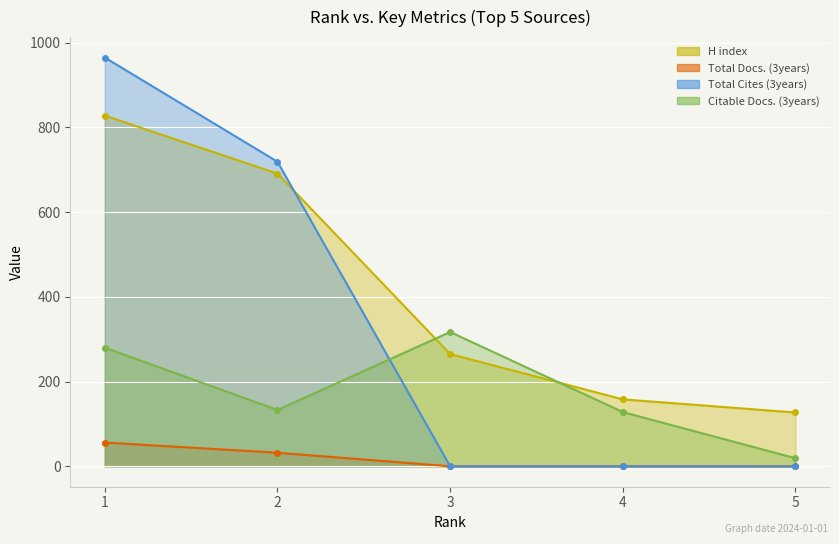

How many lines are shown in the chart?

4